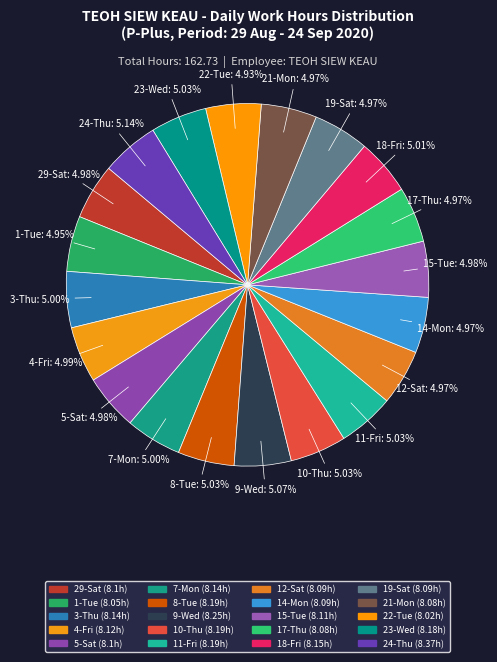

What percentage do 18-Fri and 7-Mon together represent?

10.0%